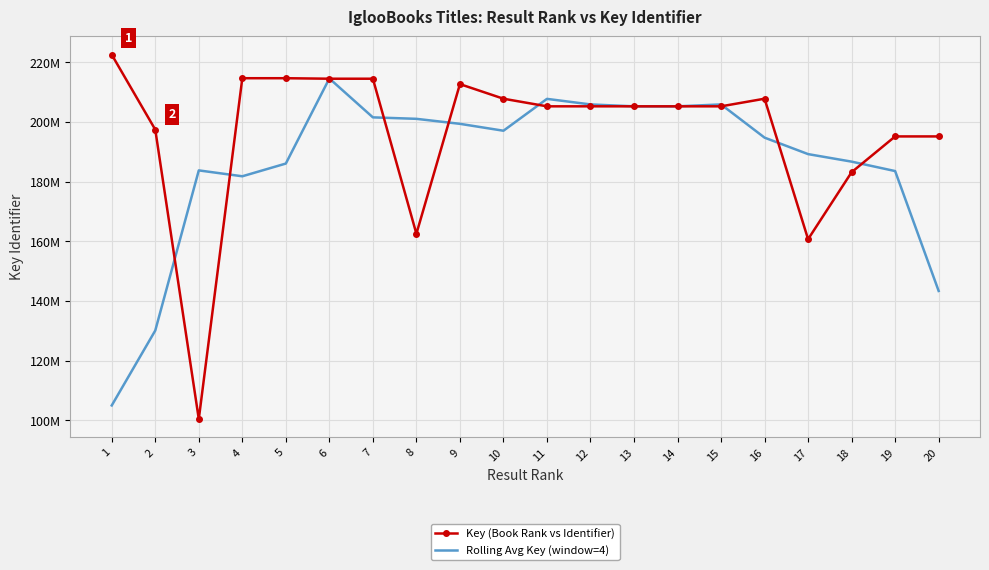

Which series has the largest total across all categories?

Key (Book Rank vs Identifier)